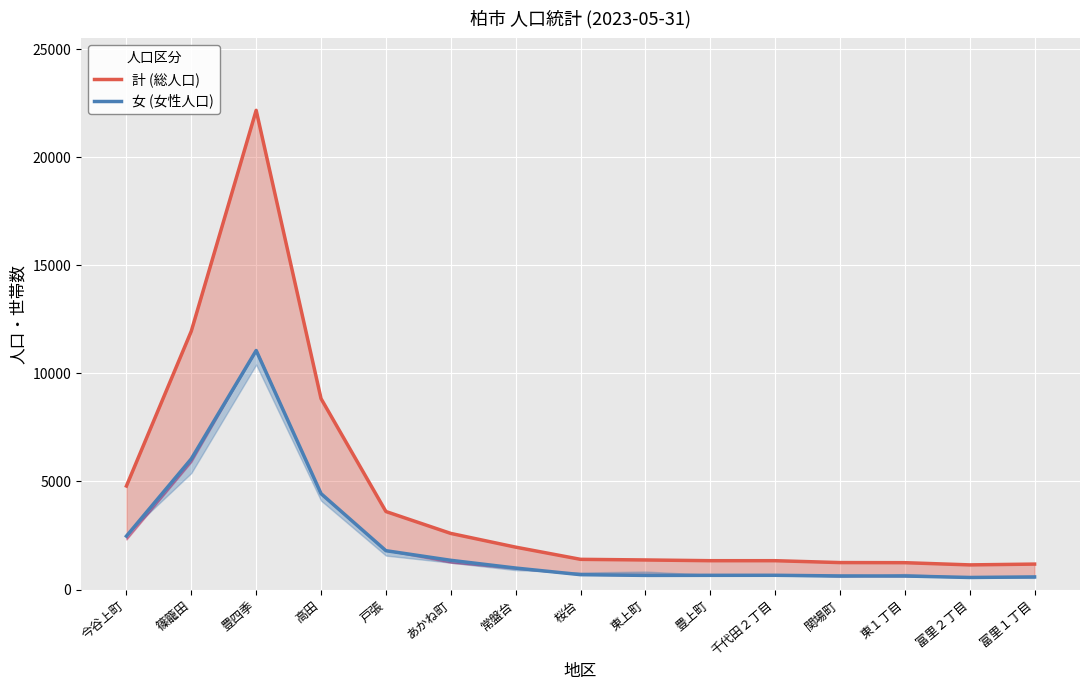

What value does the 女 (女性人口) series have at あかね町, to the nearest 50?

1350